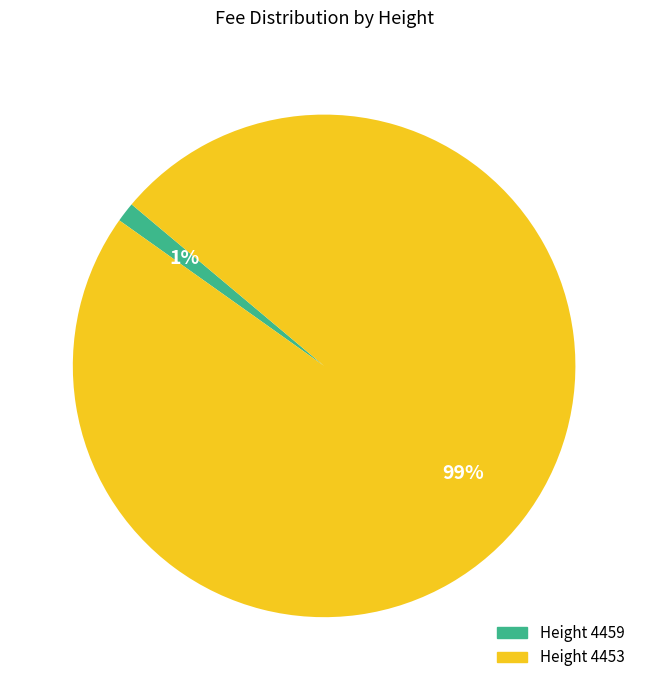

To the nearest percent, what is the average slice percentage?

50%